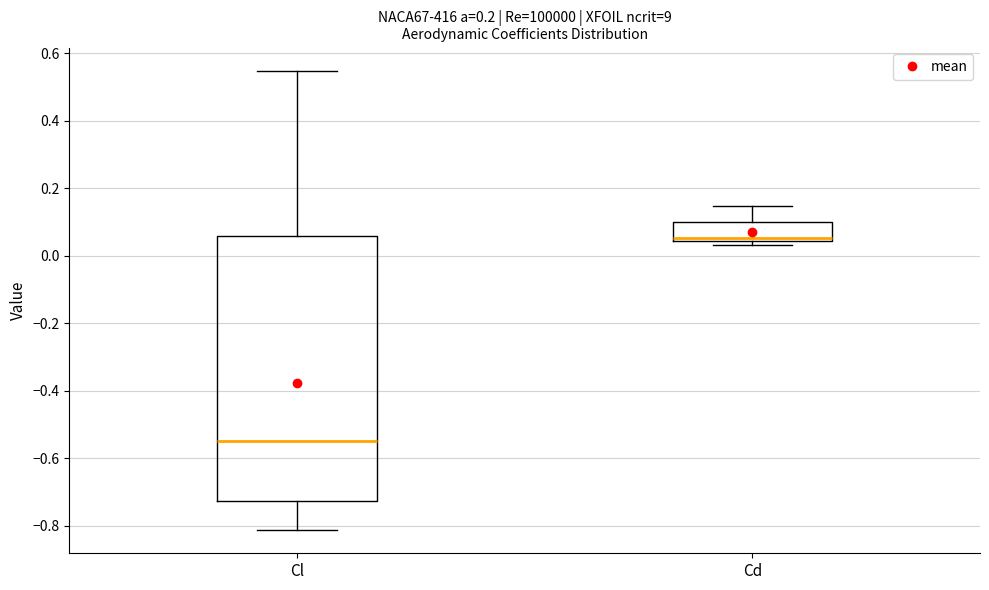

Which box has the highest median line?

Cd